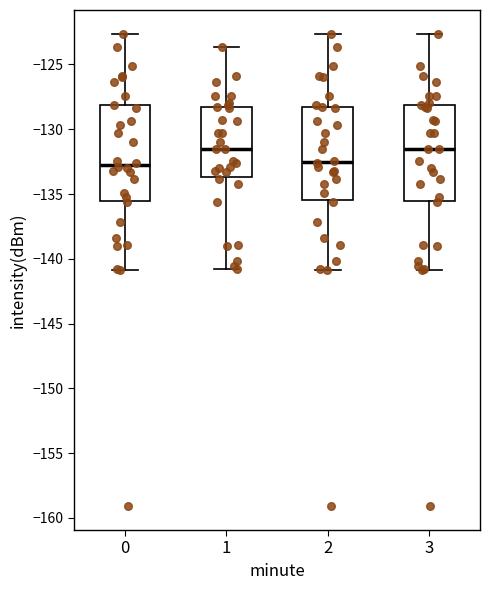

Reading left to right, read every box against the y-axis: the position of its median line, the range the box covers, and the ends of its whiskers. The values are not printed on the chart, so give them approximately, as read against the axis.

0: median -133.0, box -135.5 to -128.0, whiskers -141.0 to -122.5
1: median -131.5, box -133.5 to -128.5, whiskers -141.0 to -123.5
2: median -132.5, box -135.5 to -128.5, whiskers -141.0 to -122.5
3: median -131.5, box -135.5 to -128.0, whiskers -141.0 to -122.5